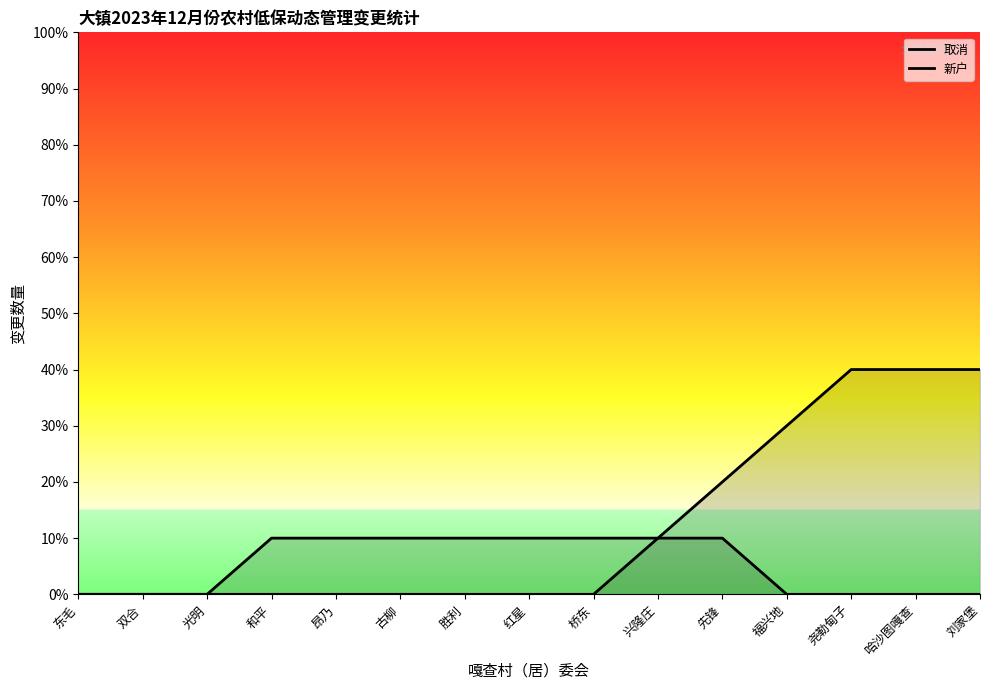

True or false: 取消 has a value of 1 at 兴隆庄.

True